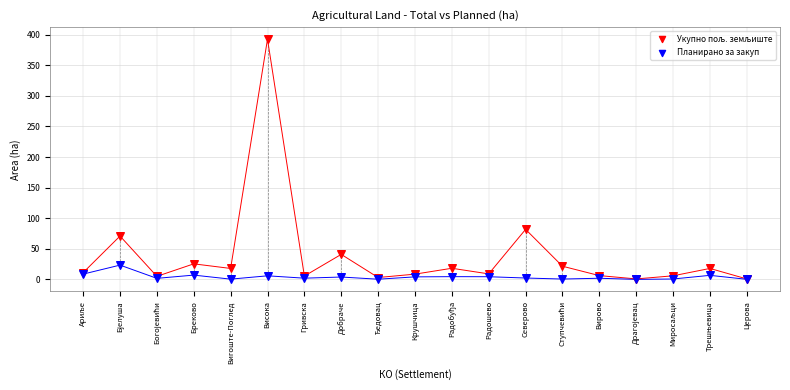

Across all series, what Y value is closest to 196?

81.8